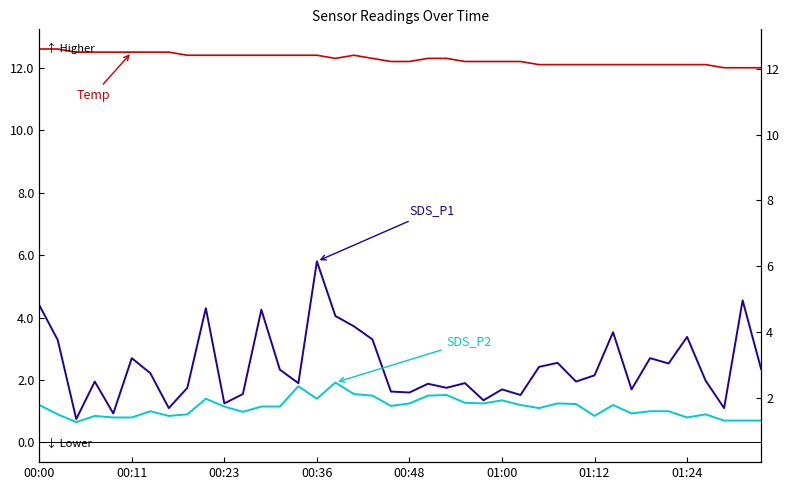

At which category is the sum across all series the highest?

00:36